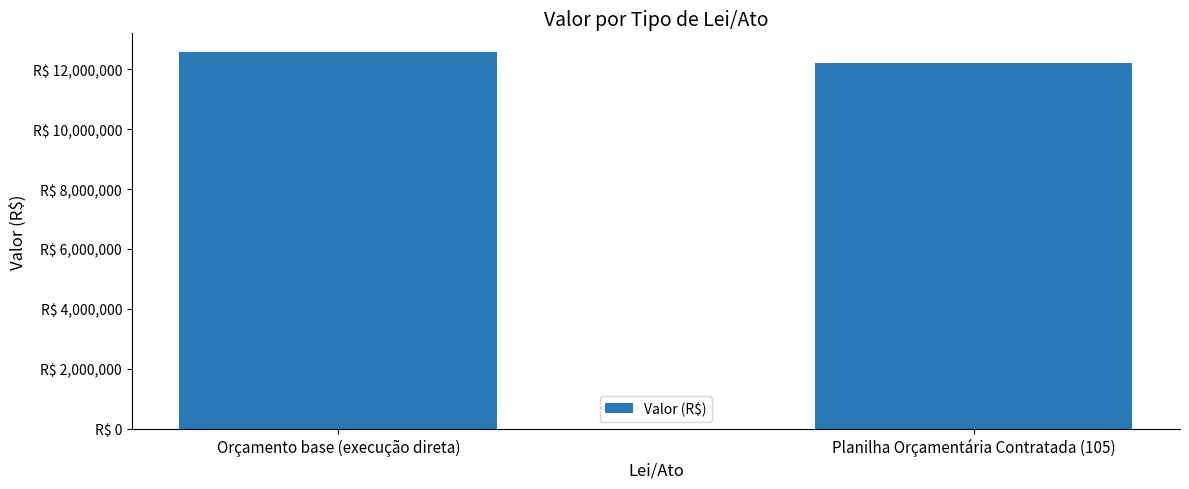

What is the difference between the maximum and minimum values?

377843.1